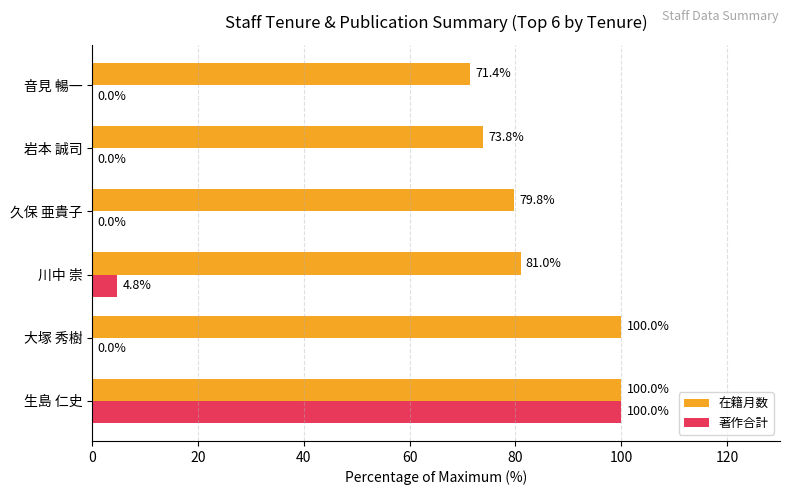

Read the 在籍月数 value at 久保 亜貴子.

79.8